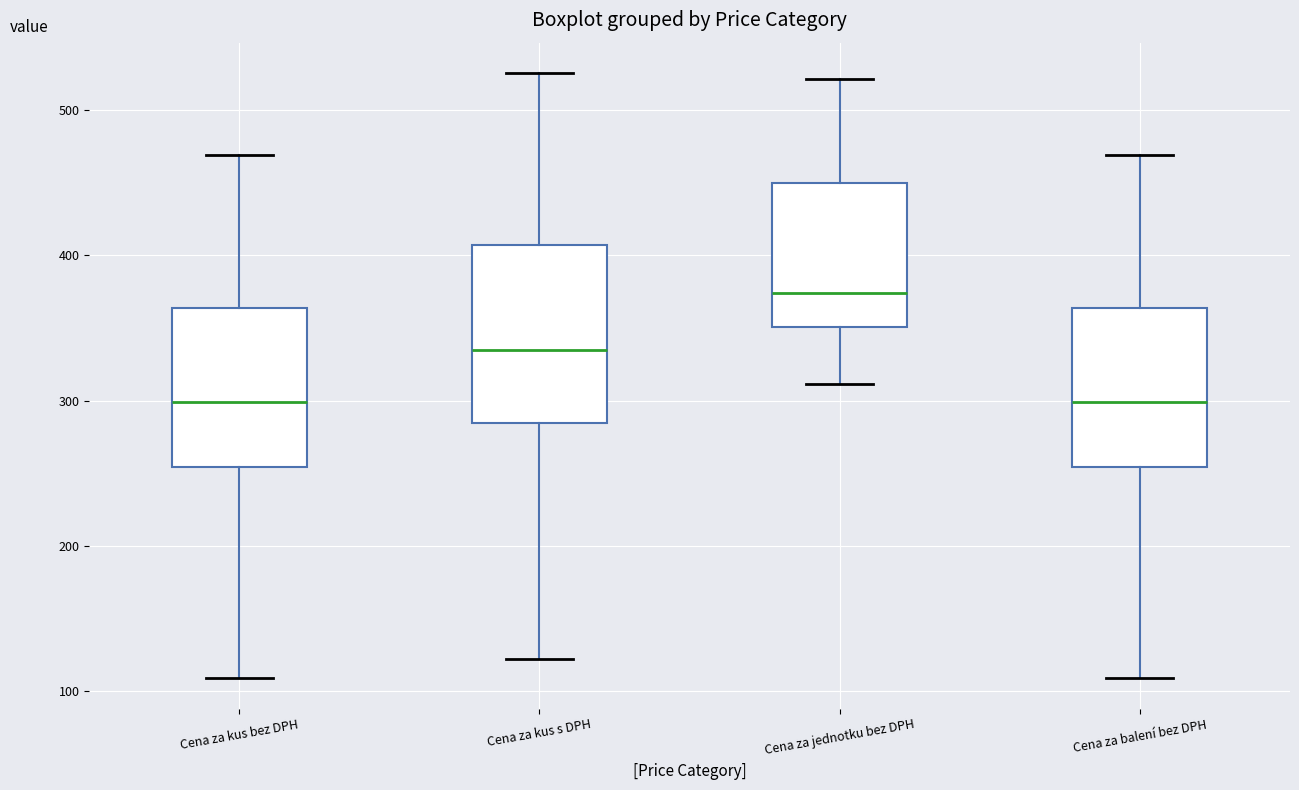

Reading left to right, transcribe this box plot: for each box, give where its median line is, the range the box spans, and where its two whiskers end, as read against the y-axis. The values are not printed on the chart, so give them approximately, as read against the axis.

Cena za kus bez DPH: median 300, box 250 to 360, whiskers 110 to 470
Cena za kus s DPH: median 330, box 280 to 410, whiskers 120 to 530
Cena za jednotku bez DPH: median 370, box 350 to 450, whiskers 310 to 520
Cena za balení bez DPH: median 300, box 250 to 360, whiskers 110 to 470